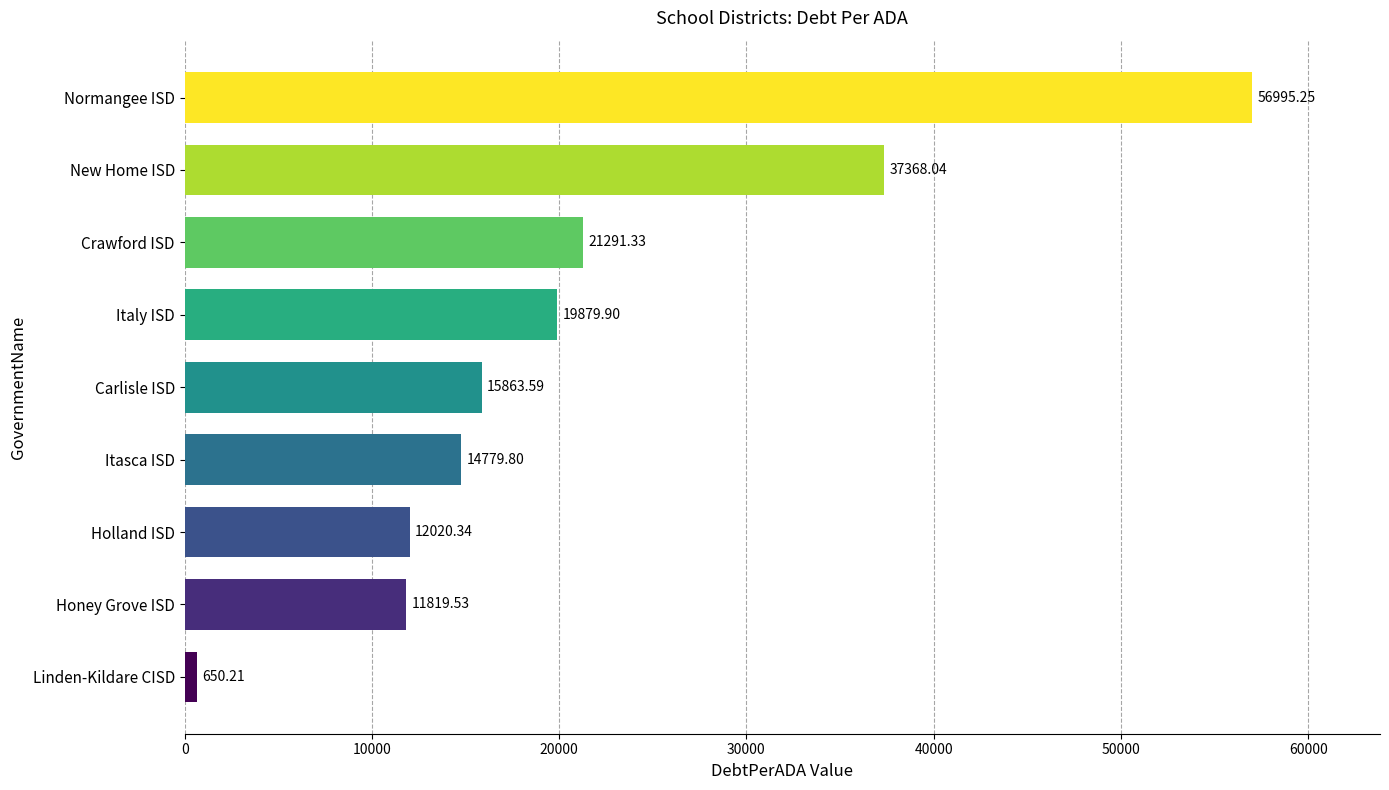

What is the change in value from Crawford ISD to Honey Grove ISD?

-9471.8